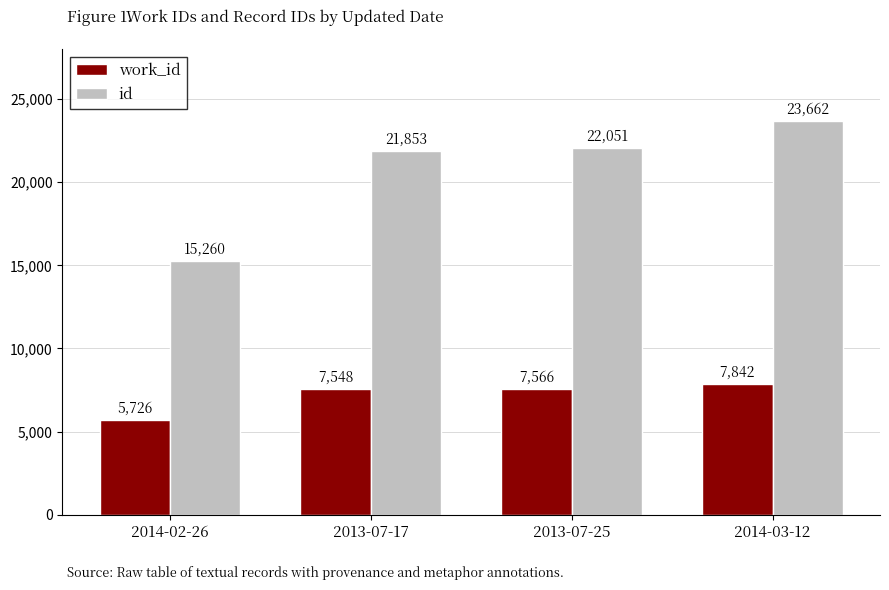

Reading right to left, list all the values displayed in this chart.

work_id: 2014-03-12=7842	2013-07-25=7566	2013-07-17=7548	2014-02-26=5726
id: 2014-03-12=23662	2013-07-25=22051	2013-07-17=21853	2014-02-26=15260